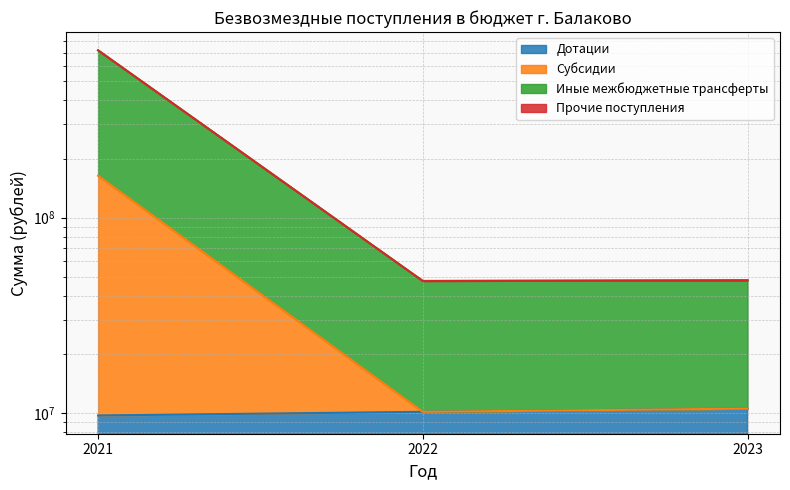

What value does the Иные межбюджетные трансферты series have at 2023?

47864200.0